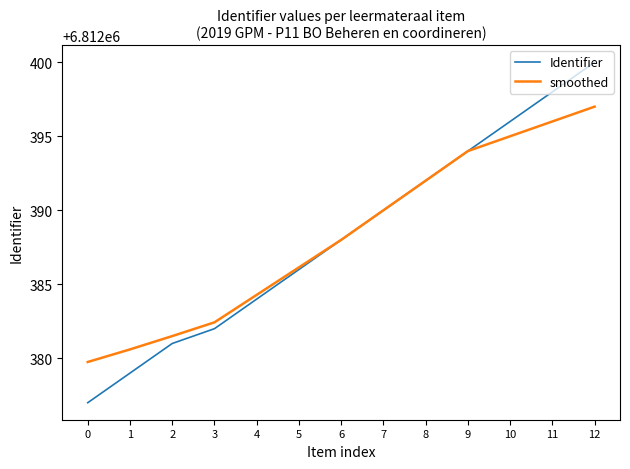

Rank the series by their maximum value, from highest to lowest.

Identifier, smoothed